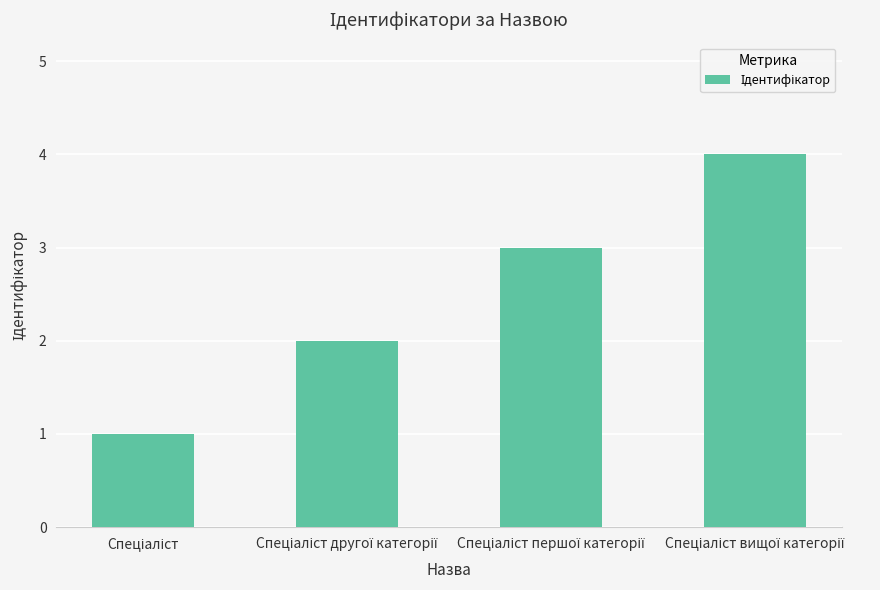

What is the maximum value shown in the chart?

4